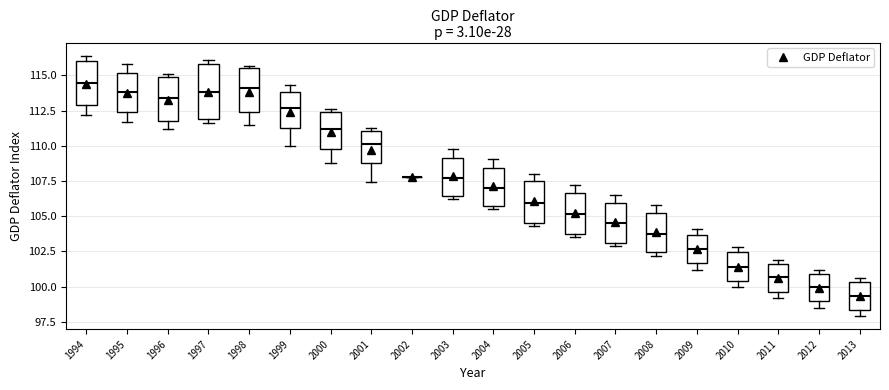

Reading left to right, read every box against the y-axis: the position of its median line, the range the box covers, and the ends of its whiskers. The values are not printed on the chart, so give them approximately, as read against the axis.

1994: median 114.5, box 113.0 to 116.0, whiskers 112.0 to 116.5
1995: median 114.0, box 112.5 to 115.0, whiskers 111.5 to 116.0
1996: median 113.5, box 112.0 to 115.0, whiskers 111.0 to 115.0 (just above the box's upper edge)
1997: median 114.0, box 112.0 to 116.0, whiskers 111.5 to 116.0 (just above the box's upper edge)
1998: median 114.0, box 112.5 to 115.5, whiskers 111.5 to 115.5 (just above the box's upper edge)
1999: median 112.5, box 111.5 to 114.0, whiskers 110.0 to 114.5
2000: median 111.0, box 110.0 to 112.5, whiskers 109.0 to 112.5 (just above the box's upper edge)
2001: median 110.0, box 109.0 to 111.0, whiskers 107.5 to 111.5
2002: box collapsed to a line at 108.0, whiskers 108.0 to 108.0
2003: median 107.5, box 106.5 to 109.0, whiskers 106.0 to 110.0
2004: median 107.0, box 105.5 to 108.5, whiskers 105.5 (just below the box's lower edge) to 109.0
2005: median 106.0, box 104.5 to 107.5, whiskers 104.5 (just below the box's lower edge) to 108.0
2006: median 105.0, box 103.5 to 106.5, whiskers 103.5 (just below the box's lower edge) to 107.0
2007: median 104.5, box 103.0 to 106.0, whiskers 103.0 (just below the box's lower edge) to 106.5
2008: median 104.0, box 102.5 to 105.0, whiskers 102.0 to 106.0
2009: median 102.5, box 101.5 to 103.5, whiskers 101.0 to 104.0
2010: median 101.5, box 100.5 to 102.5, whiskers 100.0 to 103.0
2011: median 100.5, box 99.5 to 101.5, whiskers 99.0 to 102.0
2012: median 100.0, box 99.0 to 101.0, whiskers 98.5 to 101.0 (just above the box's upper edge)
2013: median 99.5, box 98.5 to 100.5, whiskers 98.0 to 100.5 (just above the box's upper edge)